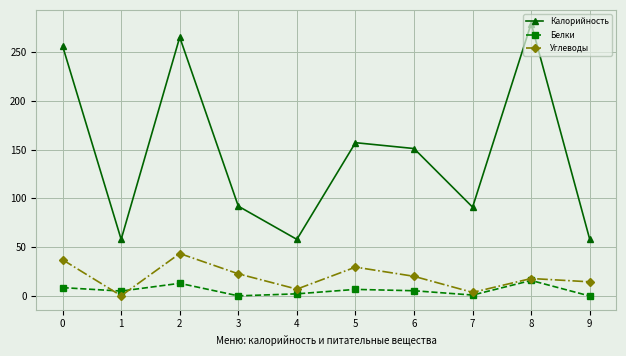

Rank the series by their maximum value, from highest to lowest.

Калорийность, Углеводы, Белки